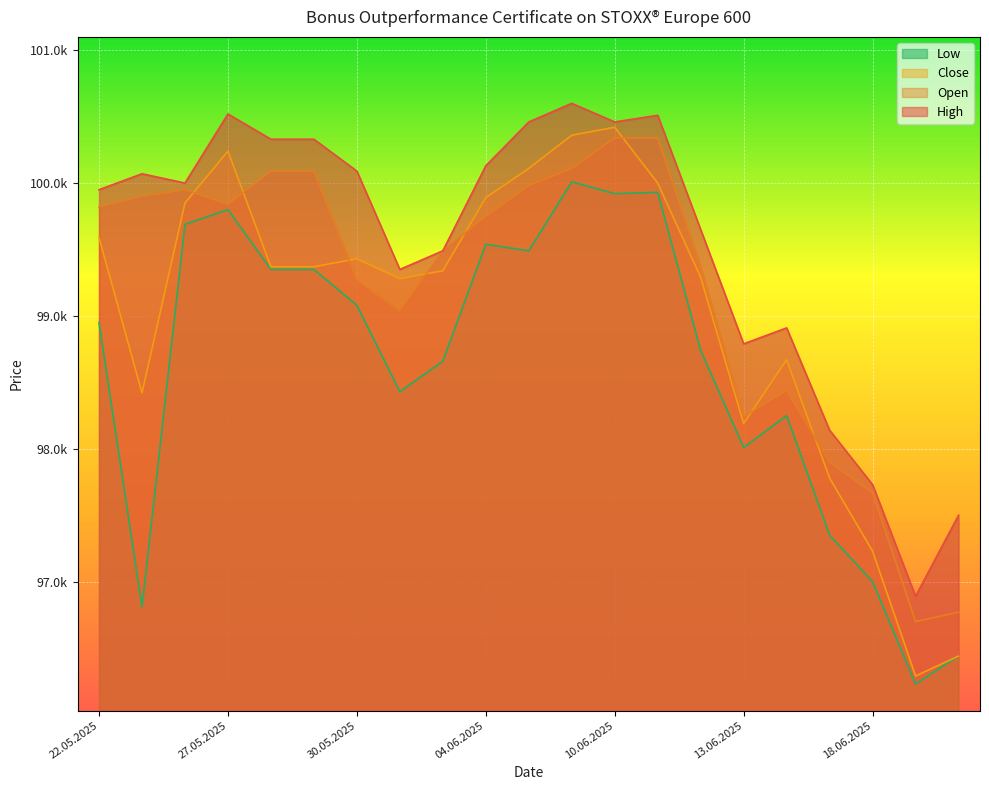

How many intersections are there between Close and Open?

8